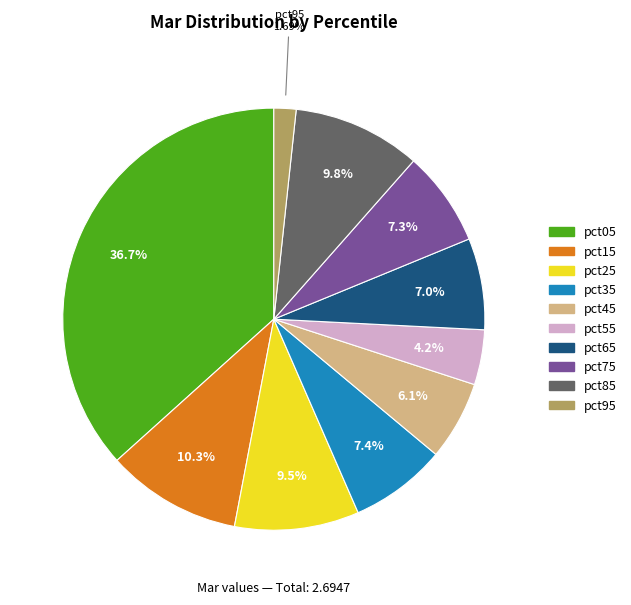

To the nearest percent, what is the difference between the pct65 and pct55 slice percentages?

3%